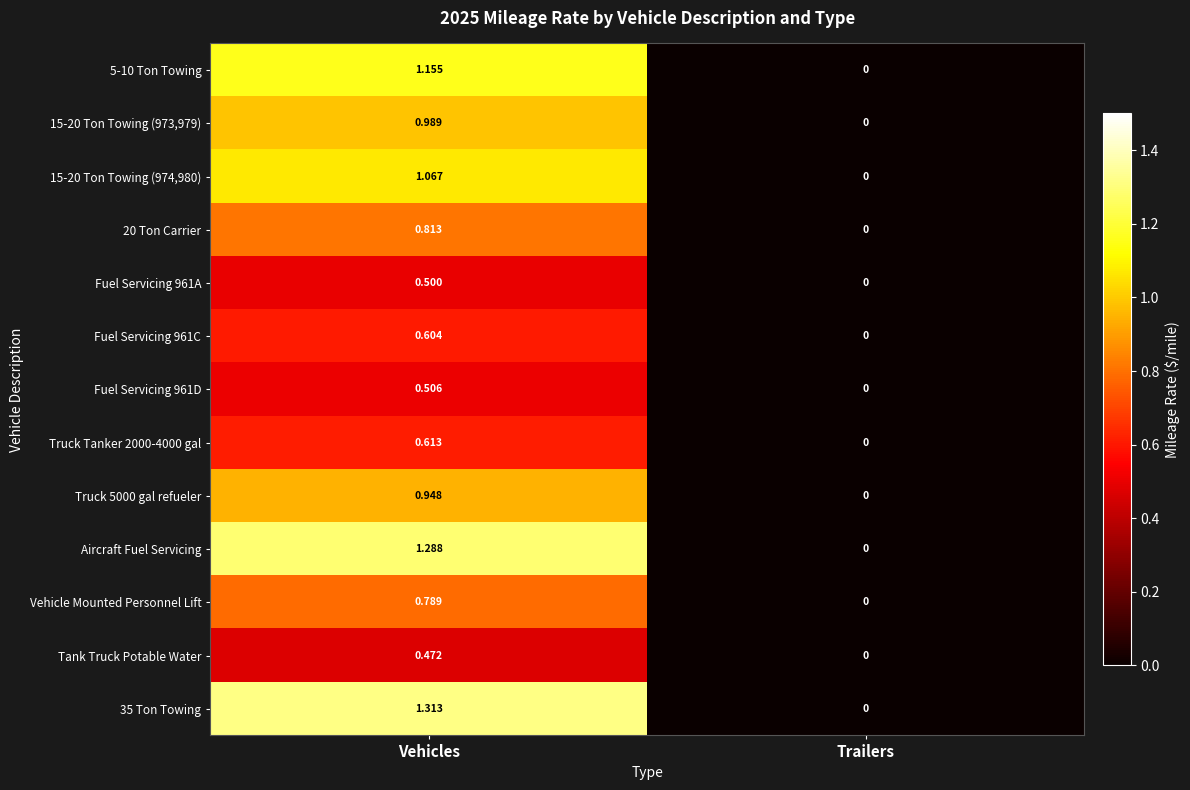

Where is Truck Tanker 2000-4000 gal nearest to the value 0?

Trailers